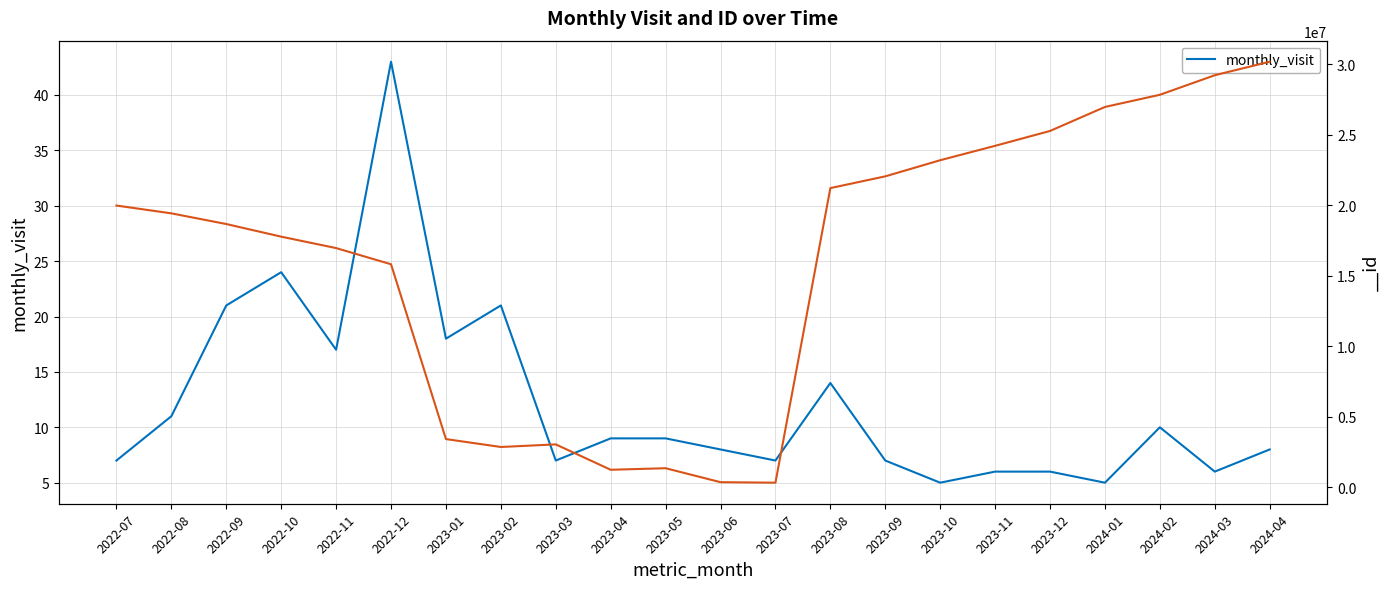

True or false: there are more than 0 points higher than both neighbors.

True